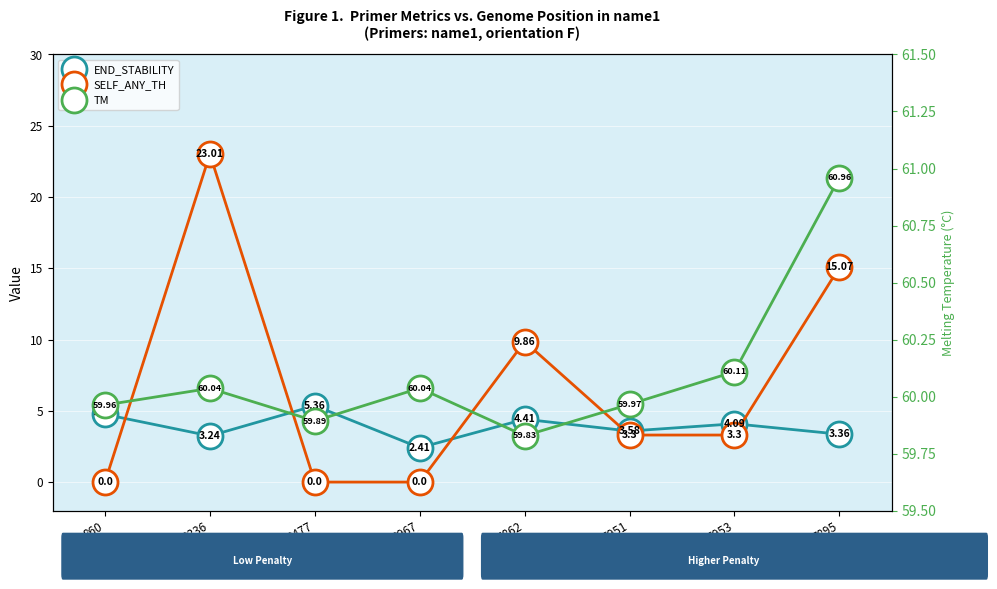

True or false: END_STABILITY and SELF_ANY_TH cross at least once.

True